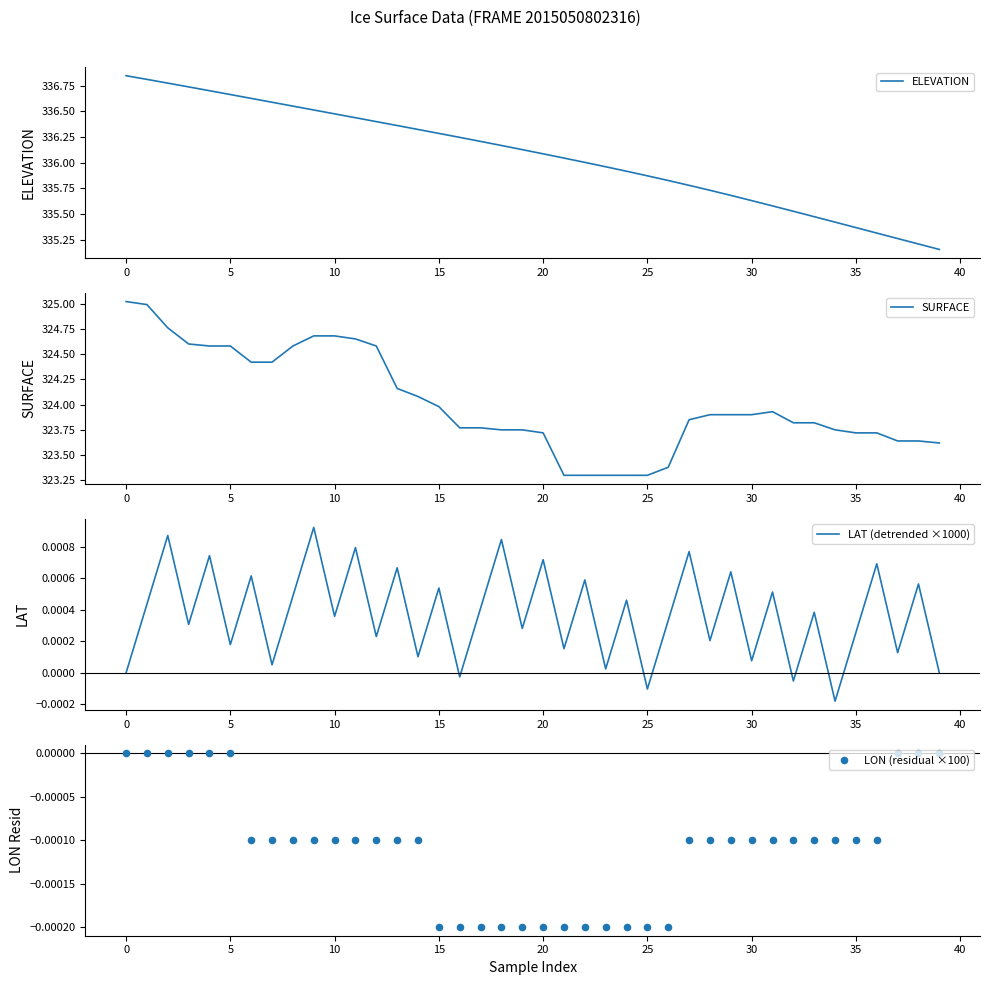

Is the value of LON (residual ×100) at 25 greater than the value of SURFACE at 5?

No